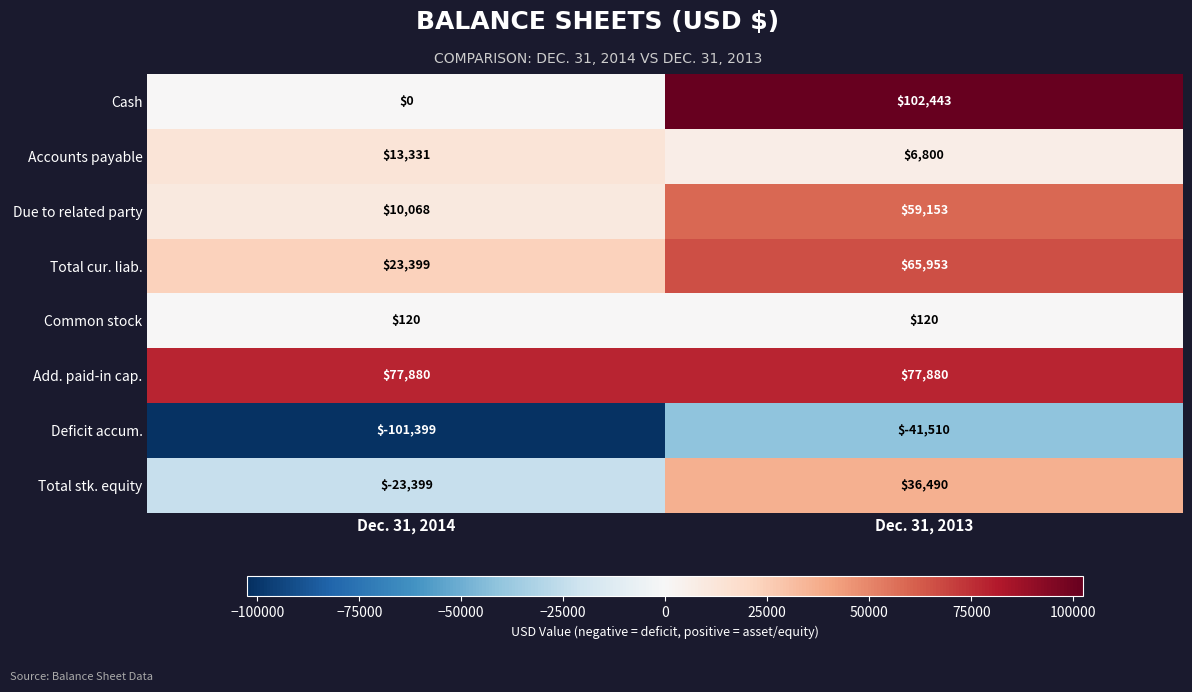

What is the total value across all series at Dec. 31, 2013?

307329